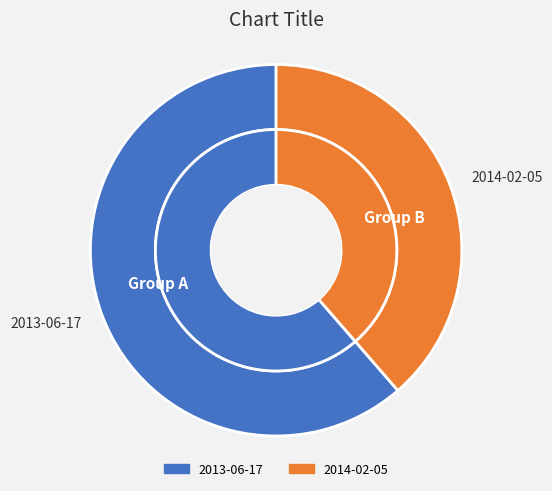

How many segments does this pie chart have?

2